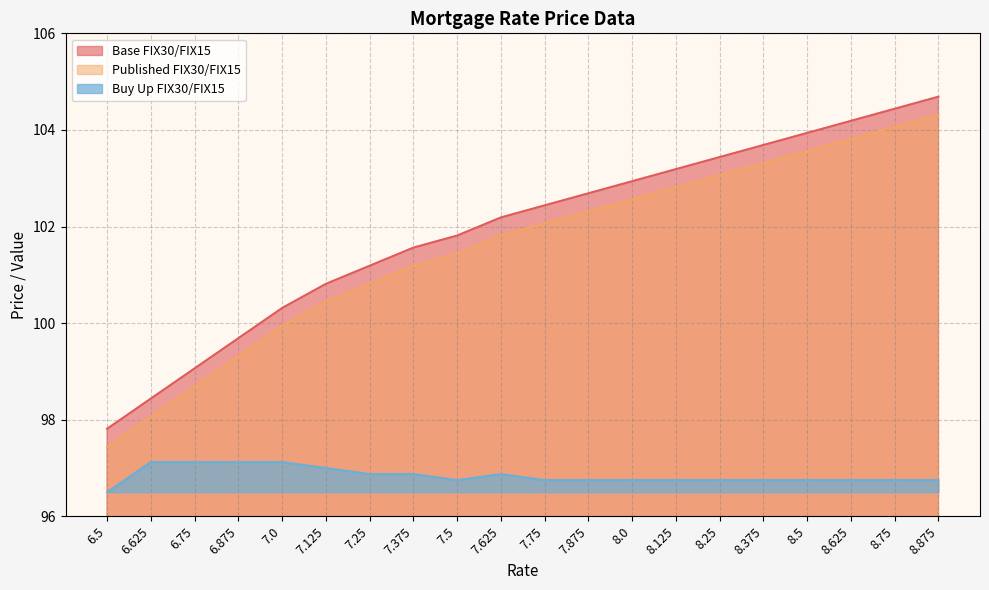

True or false: Buy Up FIX30/FIX15 and Base FIX30/FIX15 intersect in this chart.

False